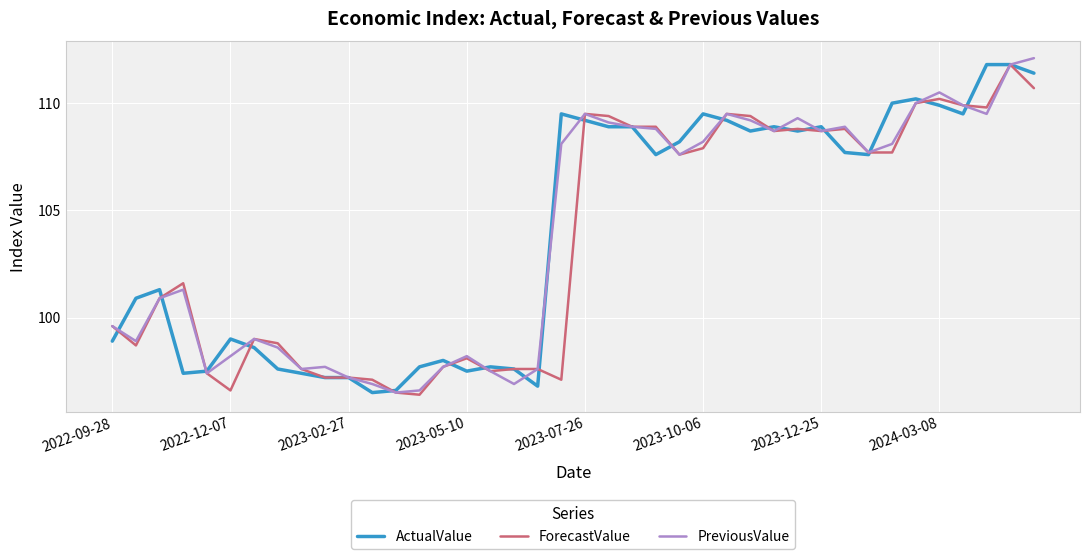

What is the lowest value of the ActualValue series?

96.5